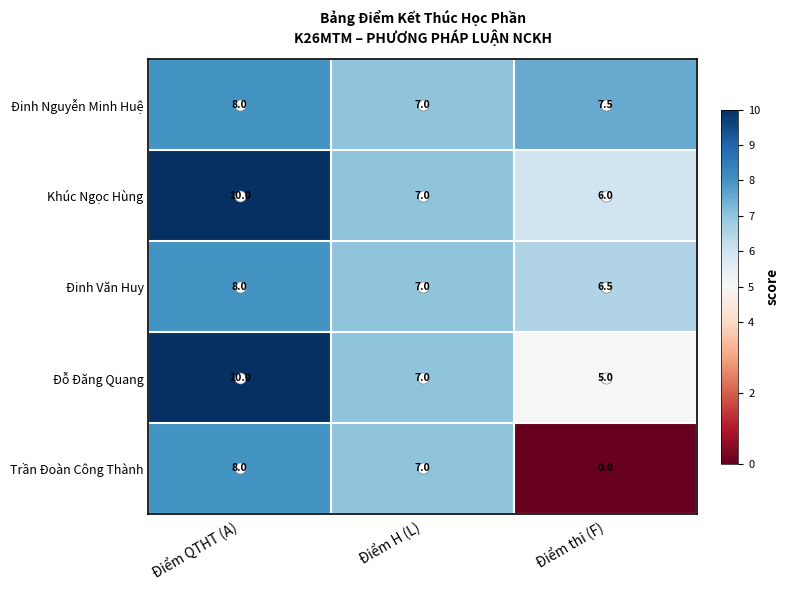

Where does the Khúc Ngọc Hùng series first go above 7?

Điểm QTHT (A)